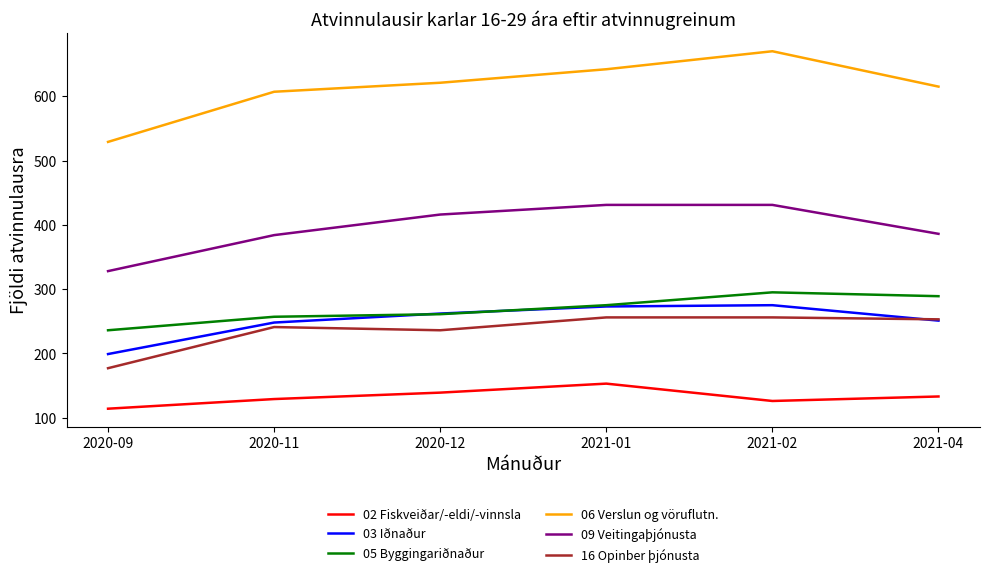

What is the spread (max minus min) of values at 2021-02?

544